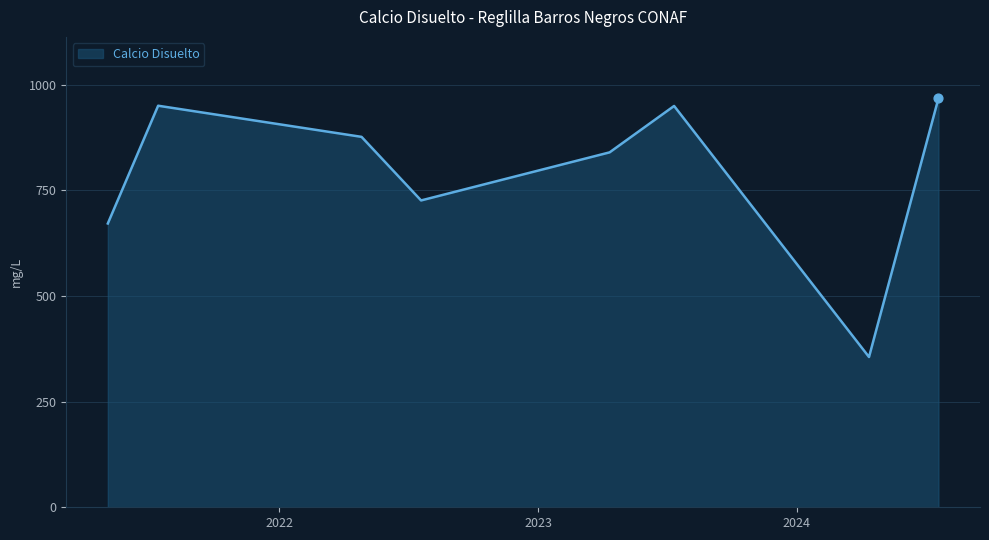

What is the average value?

792.4